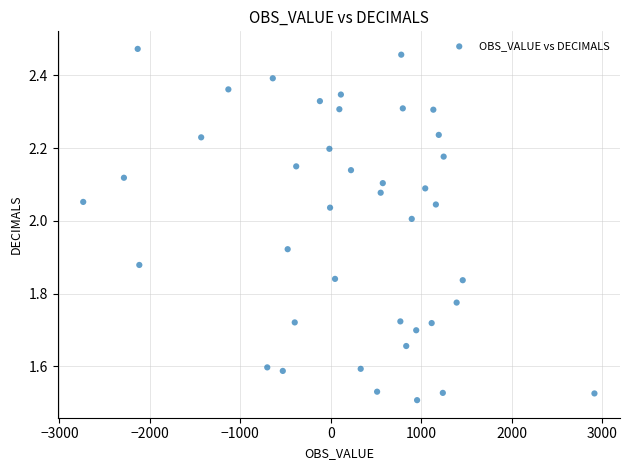

What is the range of Y values (max minus min)?

1.0